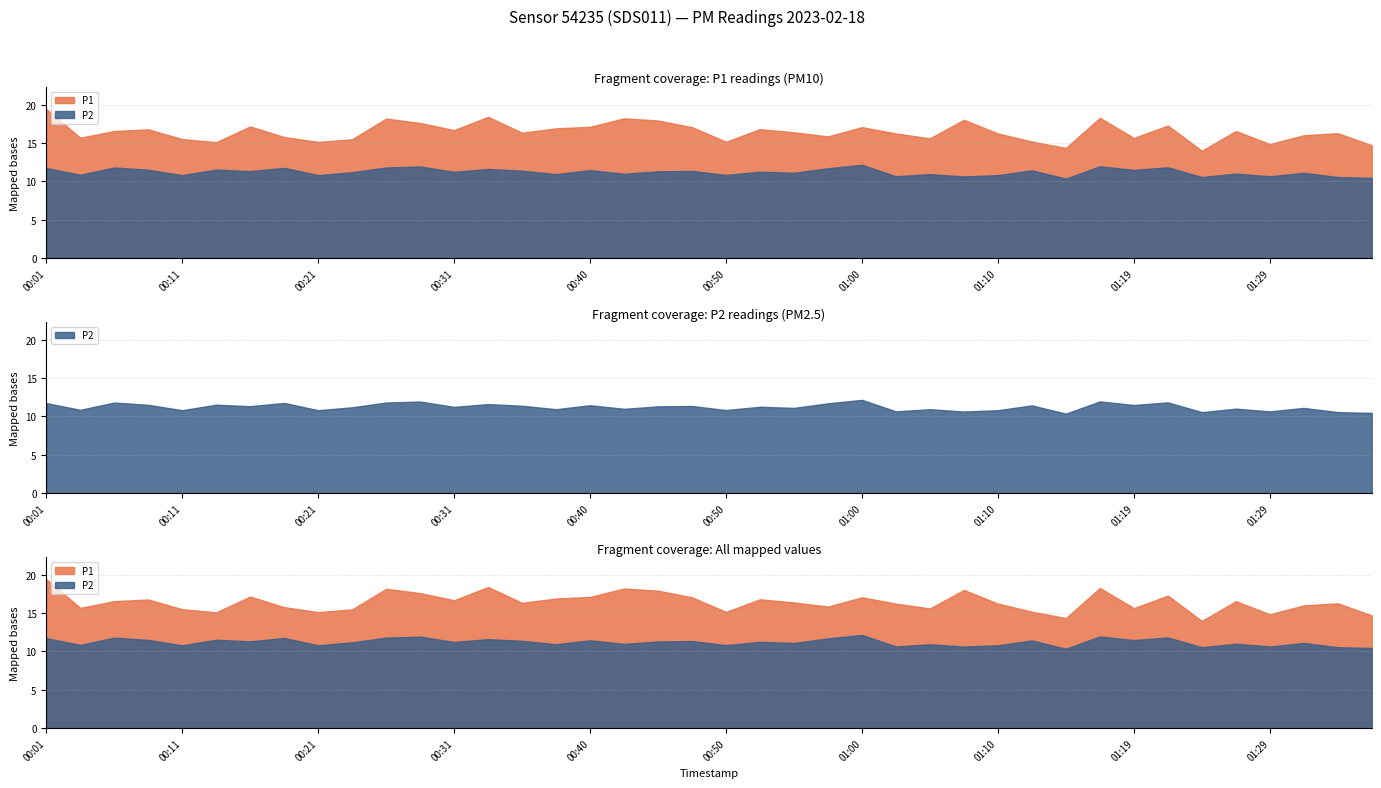

Which series has the largest range (max minus min)?

P1